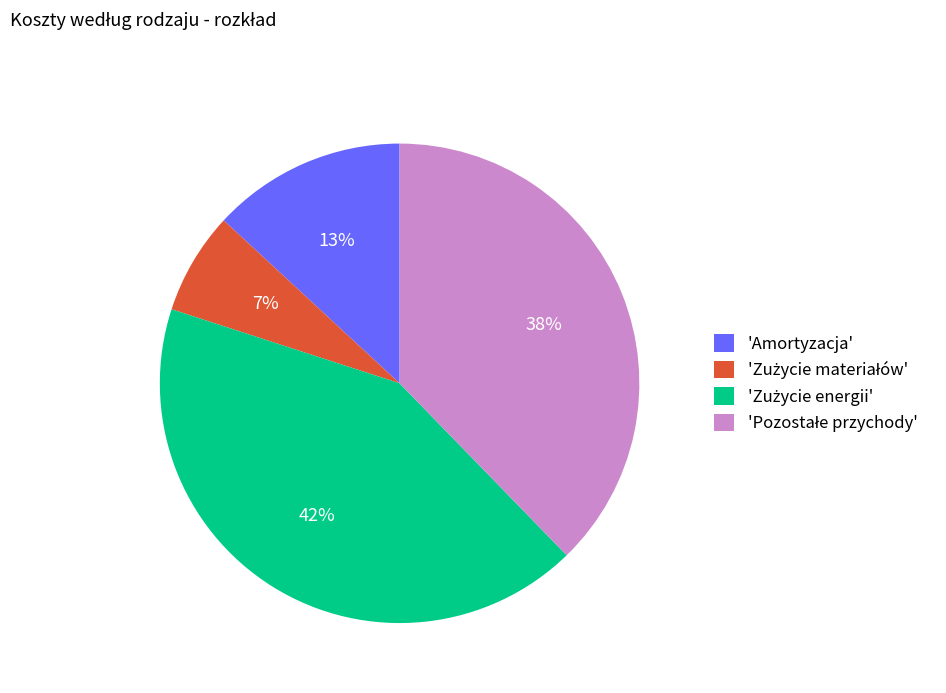

What percentage is the 'Amortyzacja' slice, to the nearest percent?

13%